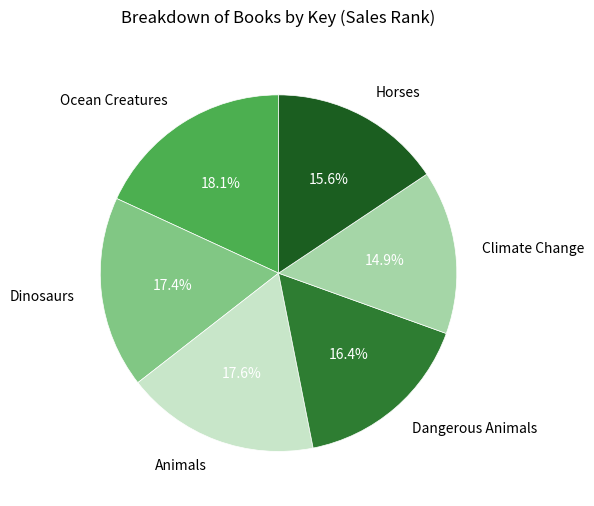

To the nearest percent, what is the difference between the Horses and Dinosaurs slice percentages?

2%